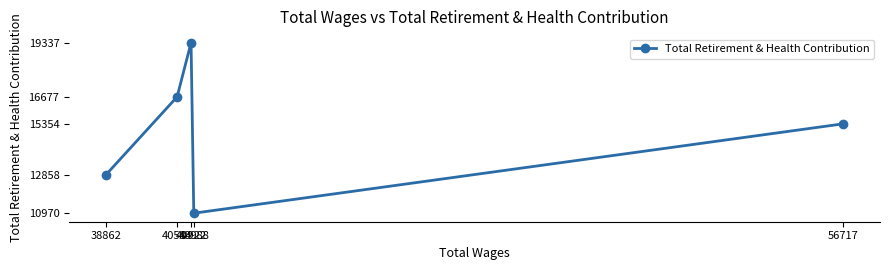

List the labels in order of value, largest first.

40922, 40584, 56717, 38862, 40988